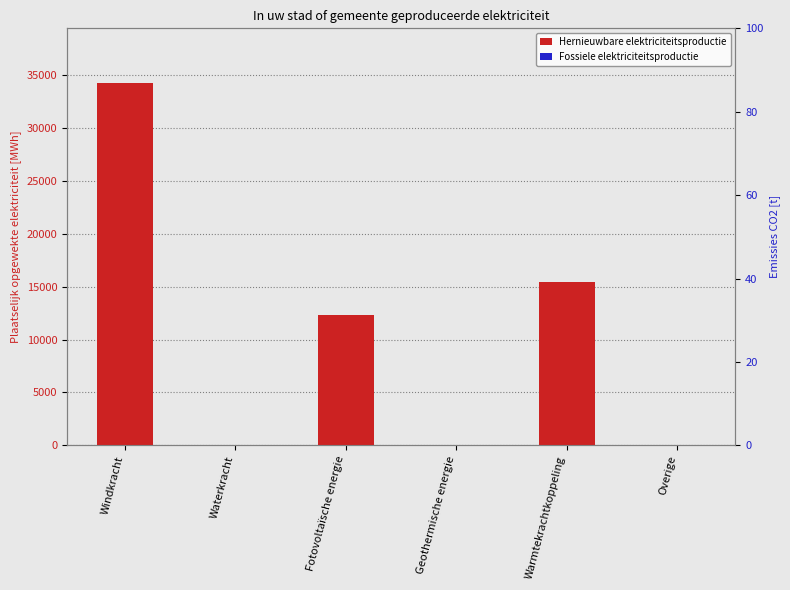

What is the difference between the highest and lowest values at Warmtekrachtkoppeling?

15412.5